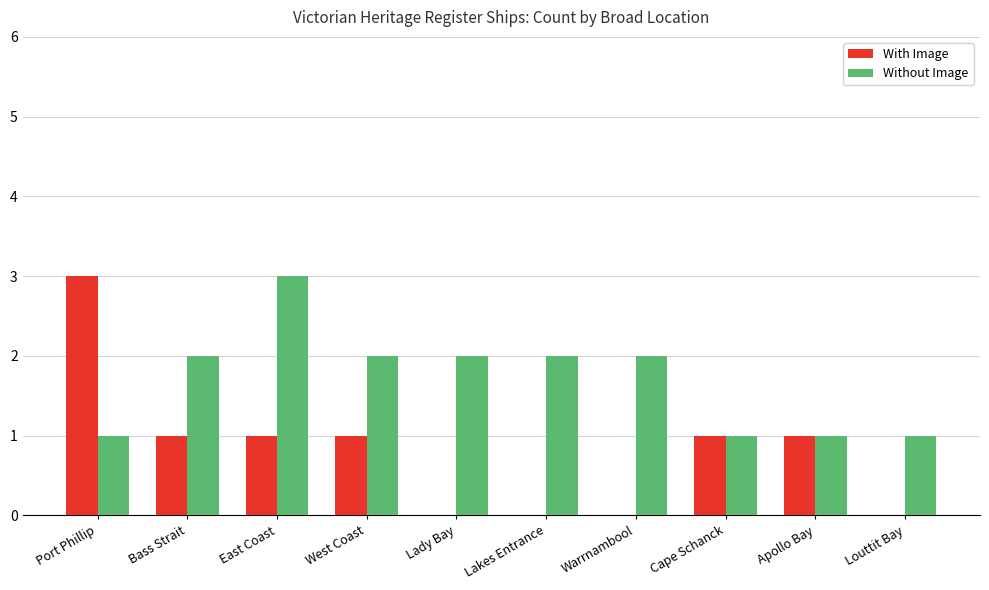

Does the chart contain stacked bars?

No